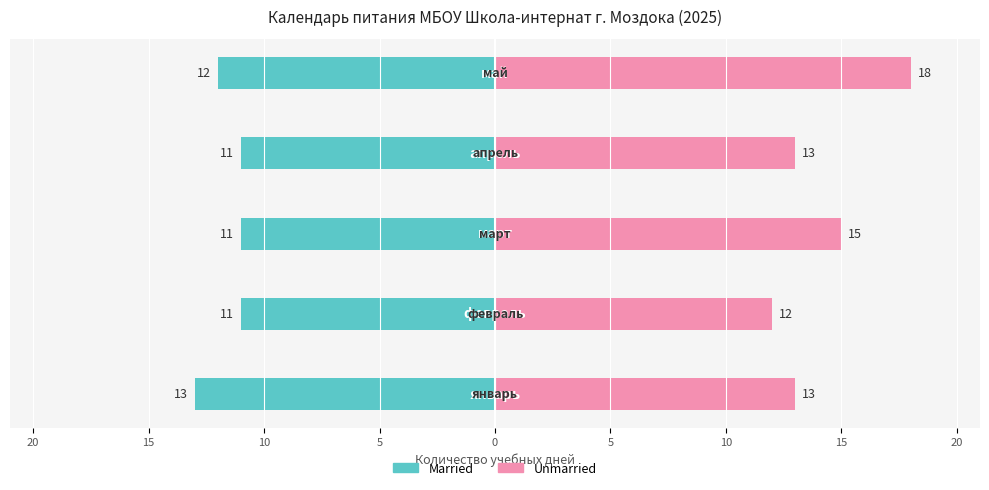

Rank the series by their maximum value, from lowest to highest.

Married, Unmarried